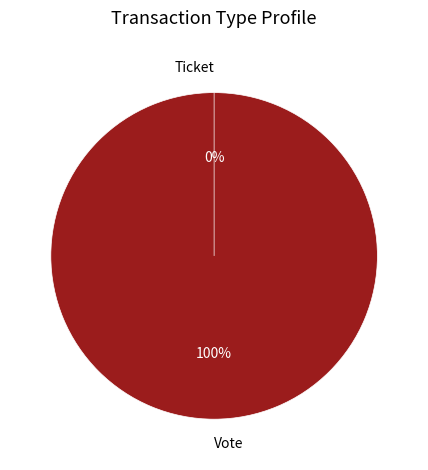

Which slice is the smallest?

Ticket